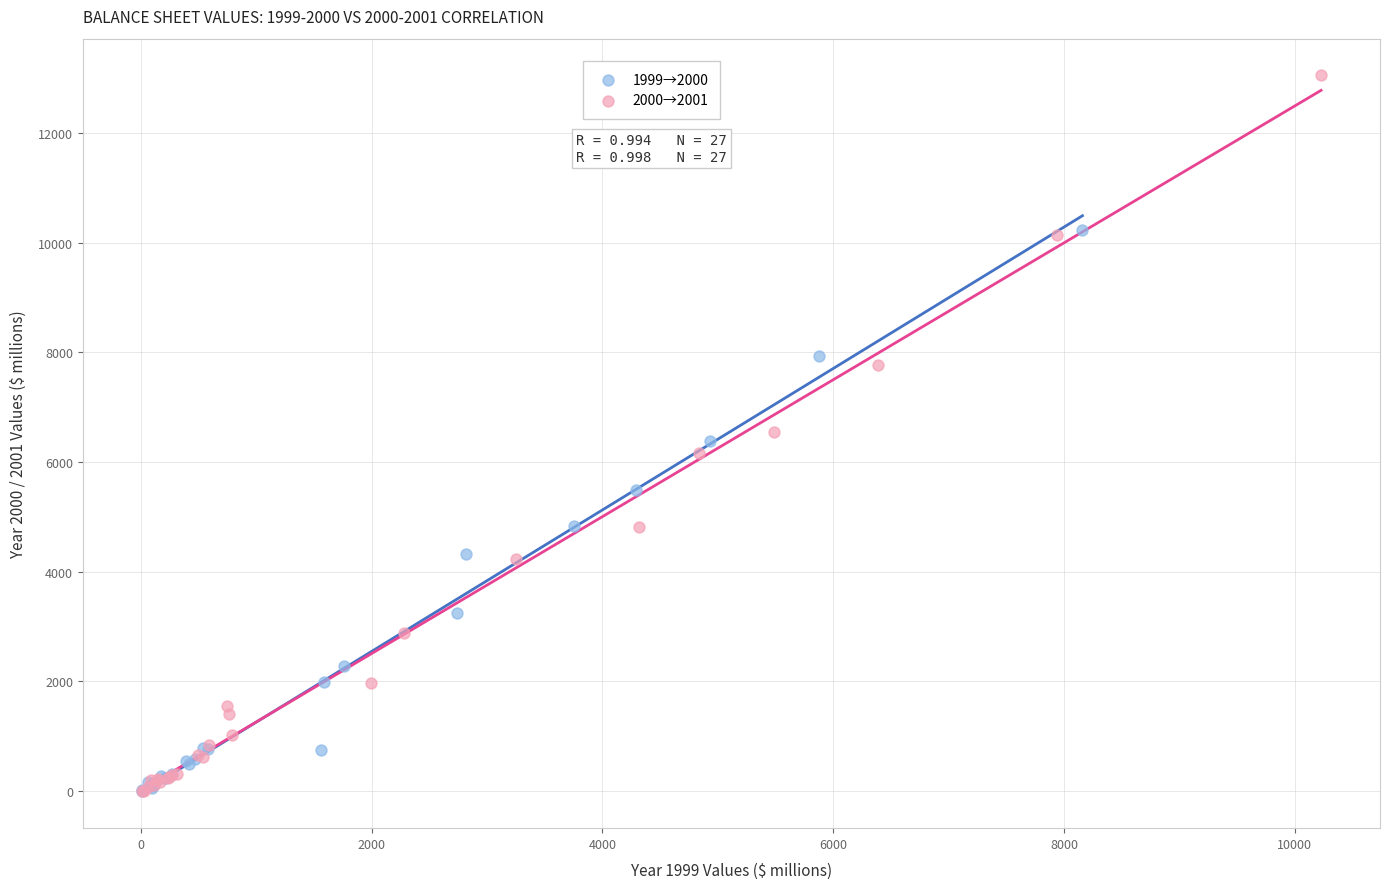

Which series has the largest Y range (max minus min)?

2000→2001